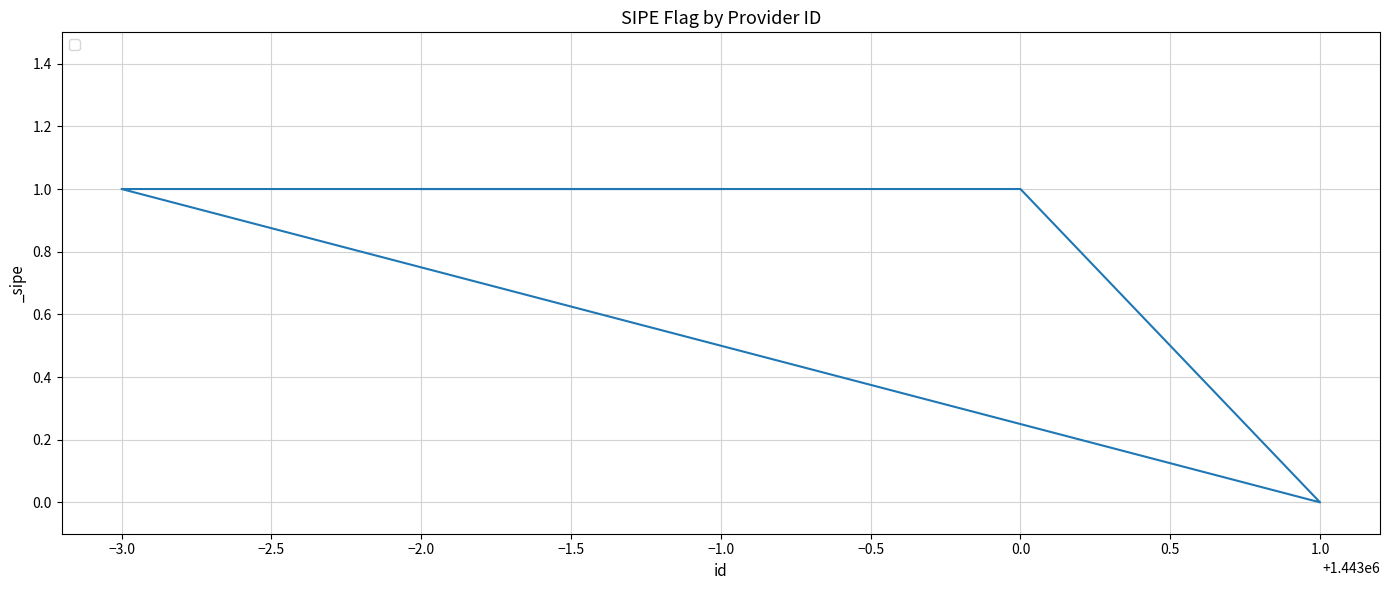

At which category does the chart reach its peak across all series?

−2.0